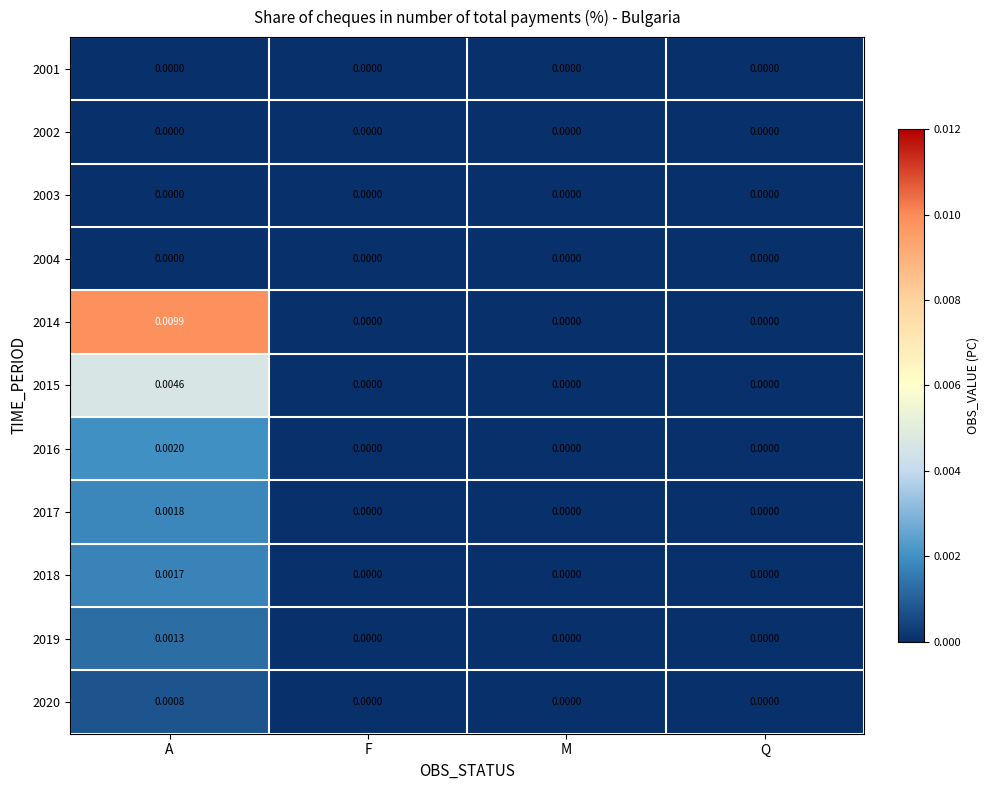

Reading left to right, list all the values displayed in this chart.

2001: A=0.0	F=0.0	M=0.0	Q=0.0
2002: A=0.0	F=0.0	M=0.0	Q=0.0
2003: A=0.0	F=0.0	M=0.0	Q=0.0
2004: A=0.0	F=0.0	M=0.0	Q=0.0
2014: A=0.0	F=0.0	M=0.0	Q=0.0
2015: A=0.0	F=0.0	M=0.0	Q=0.0
2016: A=0.0	F=0.0	M=0.0	Q=0.0
2017: A=0.0	F=0.0	M=0.0	Q=0.0
2018: A=0.0	F=0.0	M=0.0	Q=0.0
2019: A=0.0	F=0.0	M=0.0	Q=0.0
2020: A=0.0	F=0.0	M=0.0	Q=0.0